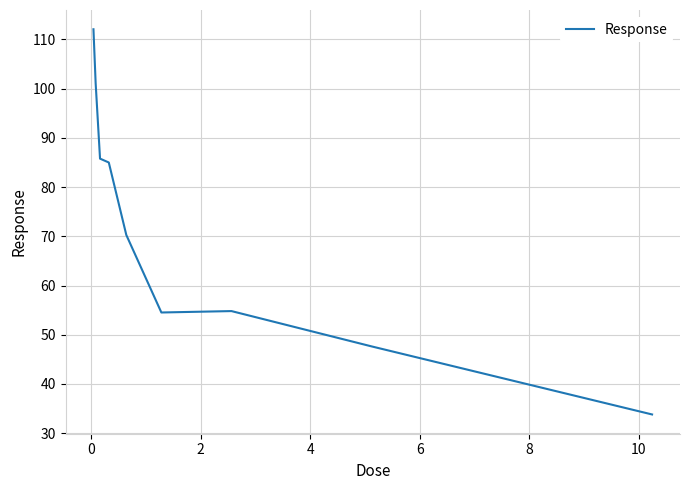

What is the greatest value displayed?

112.1